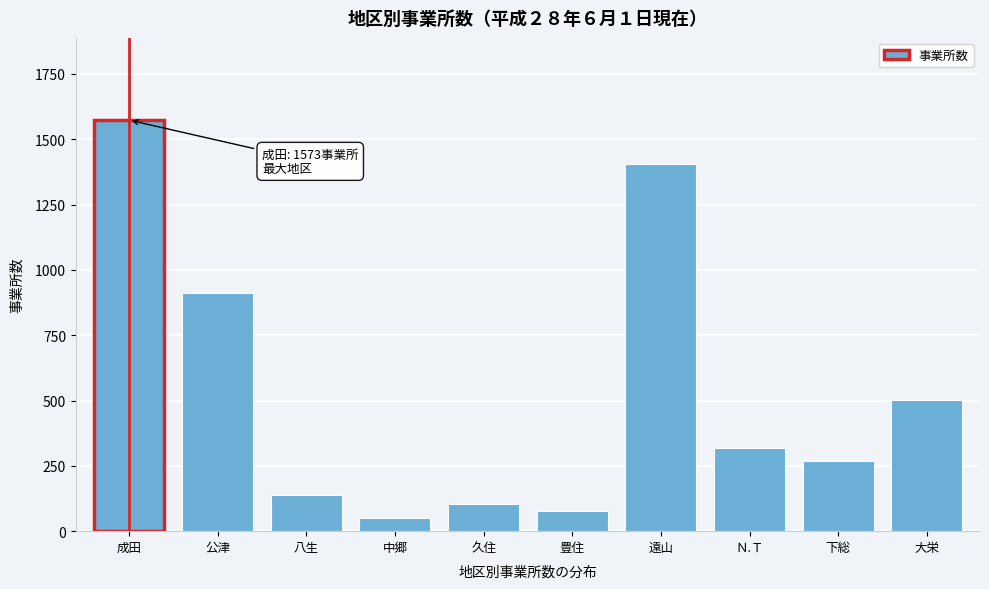

Reading left to right, extract all data points from this chart.

成田=1573	公津=913	八生=137	中郷=52	久住=104	豊住=77	遠山=1404	Ｎ.Ｔ=320	下総=268	大栄=502